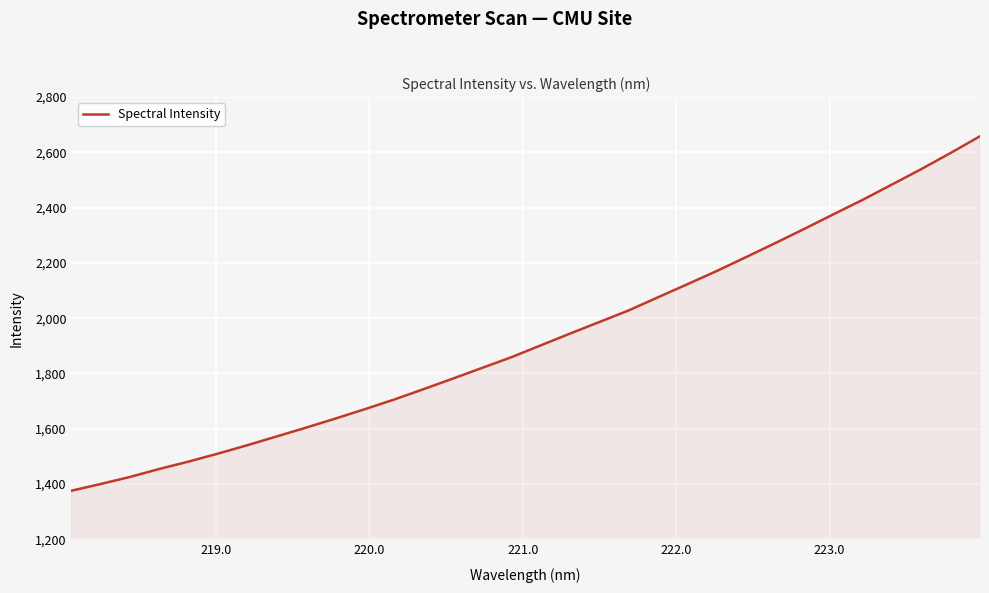

What is the smallest value displayed?

1375.7